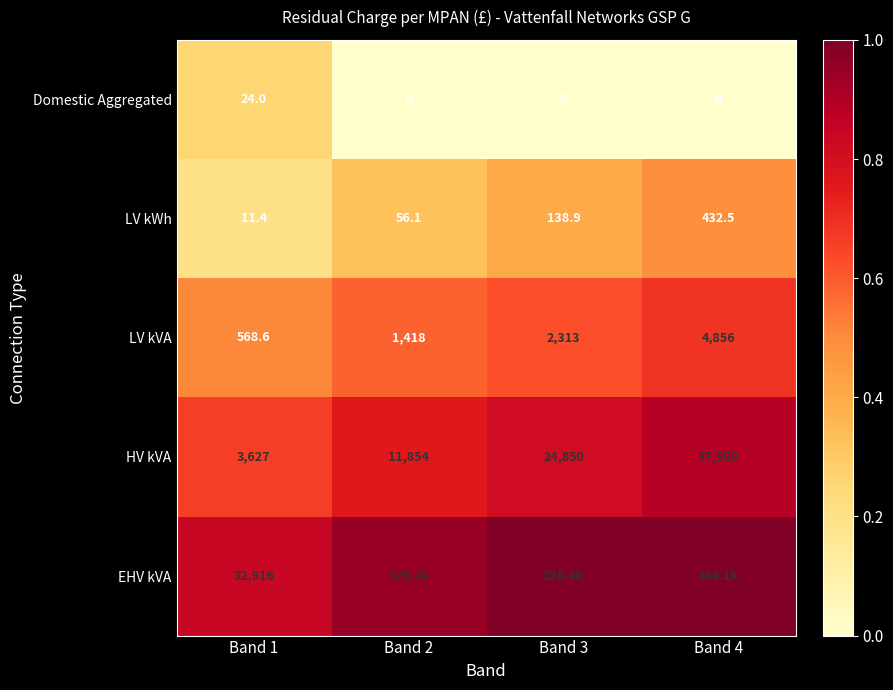

Is the value of Domestic Aggregated at Band 1 greater than the value of EHV kVA at Band 1?

No